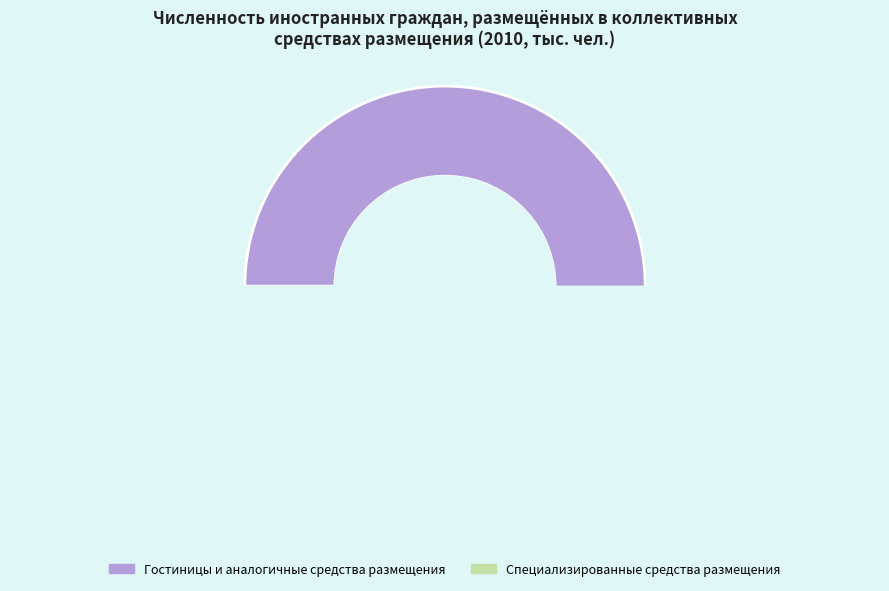

Count the number of slices in the pie.

2